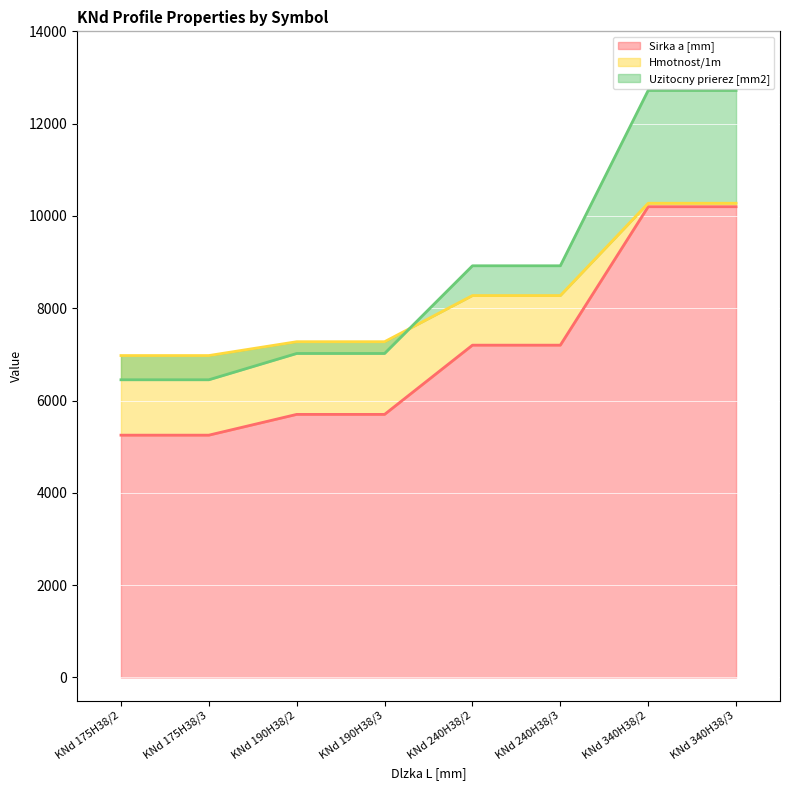

What is the difference between the maximum and minimum values in the Uzitocny prierez [mm2] series?

6270